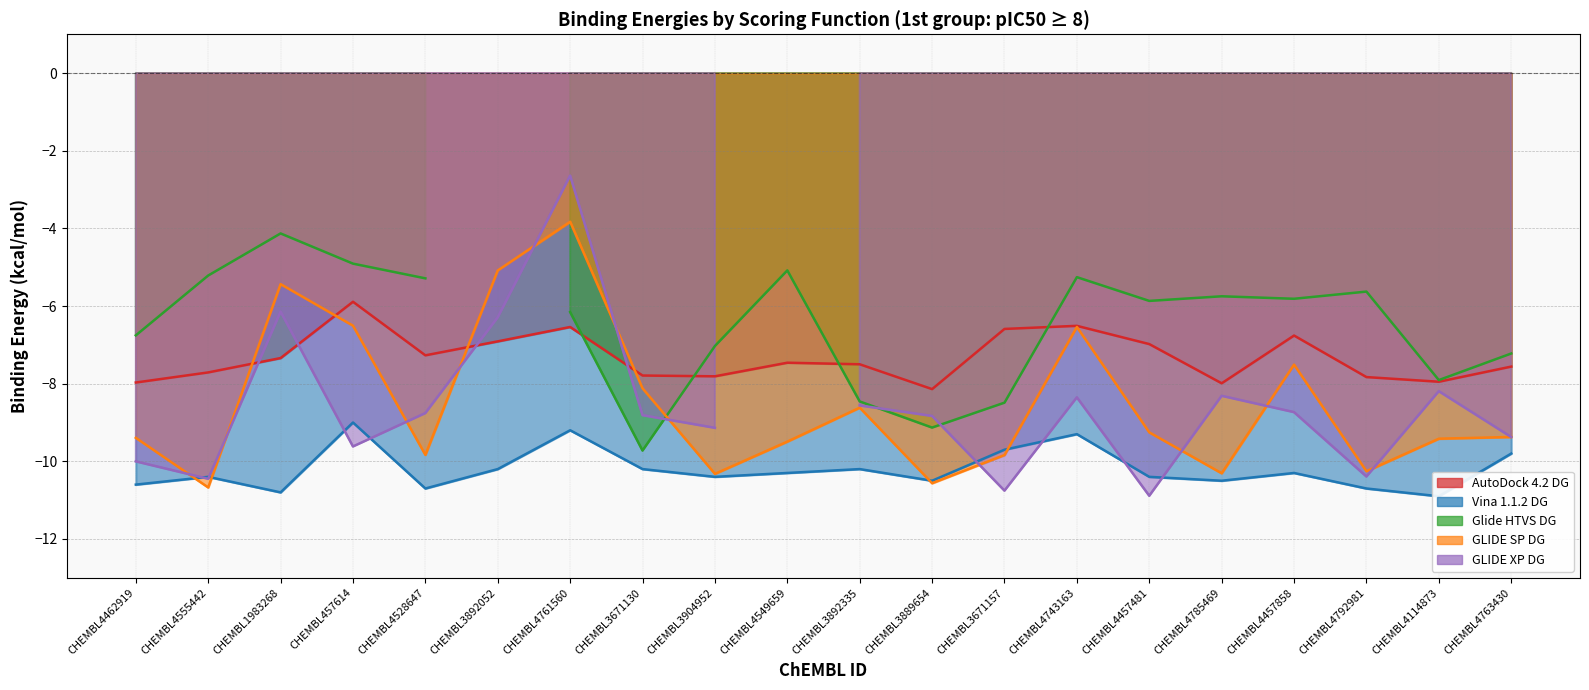

At which label does Vina 1.1.2 DG reach its peak?

CHEMBL457614